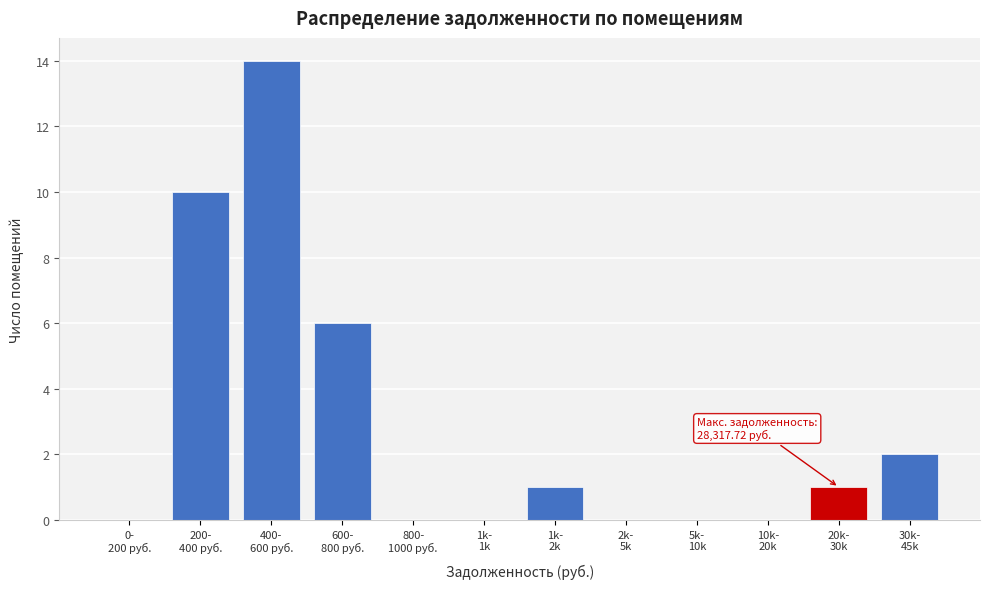

What is the greatest value displayed?

14